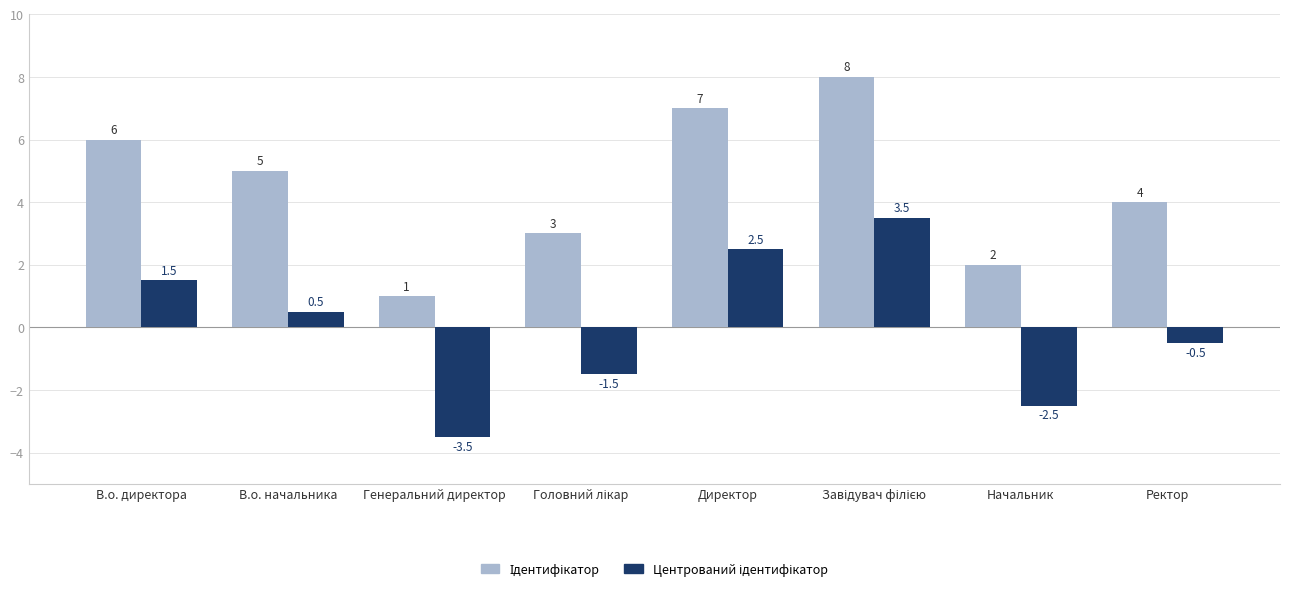

What is the minimum value shown in the chart?

-3.5